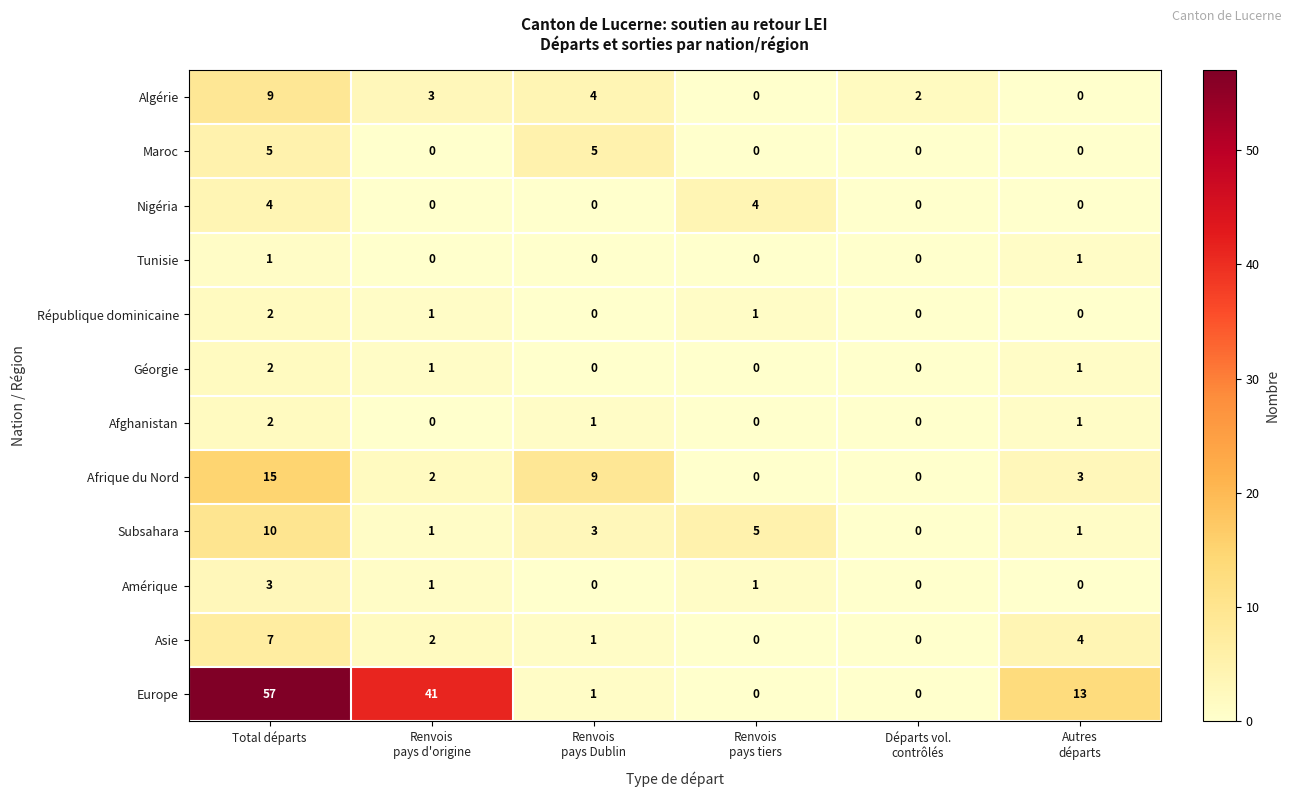

How many data points in Algérie are less than 3?

3